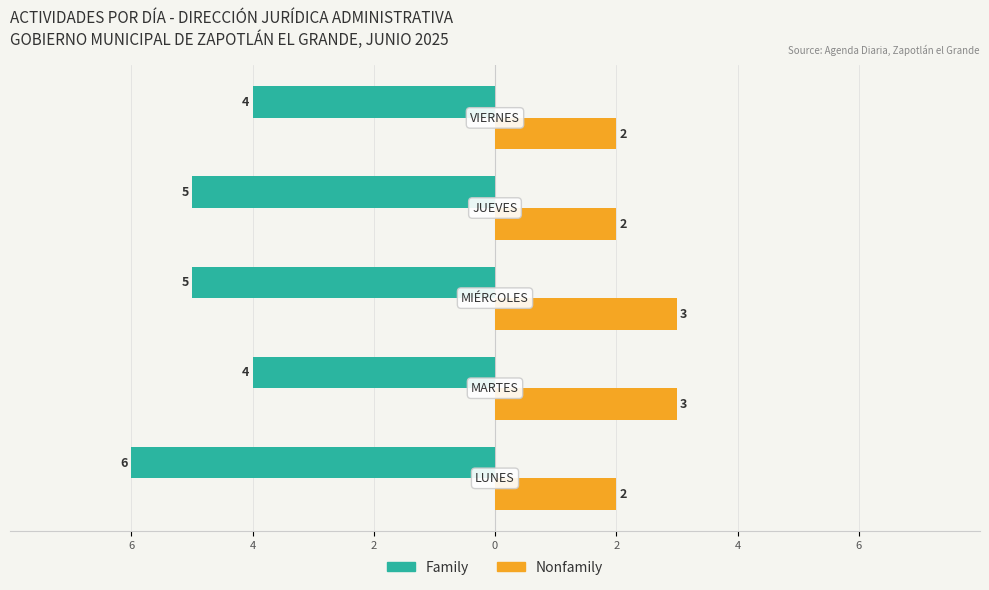

Which series has the widest spread of values?

Family